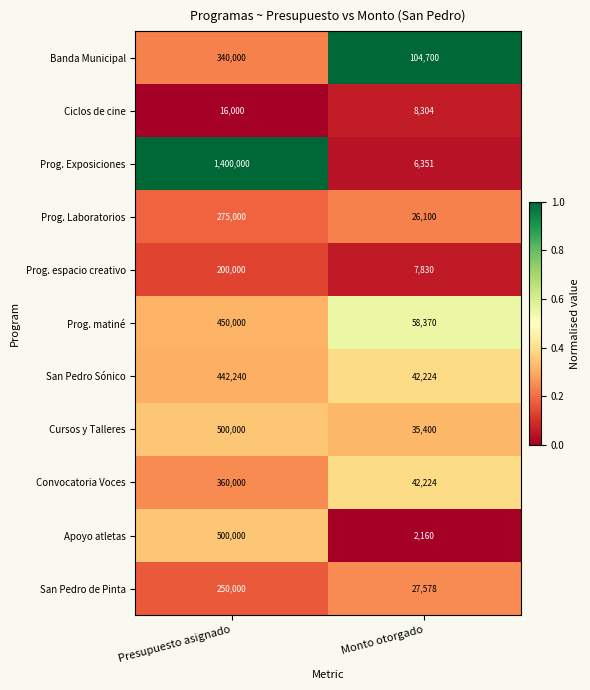

Reading right to left, transcribe all the data shown in this chart.

Banda Municipal: Monto otorgado=104700	Presupuesto asignado=340000
Ciclos de cine: Monto otorgado=8304	Presupuesto asignado=16000
Prog. Exposiciones: Monto otorgado=6351	Presupuesto asignado=1400000
Prog. Laboratorios: Monto otorgado=26100	Presupuesto asignado=275000
Prog. espacio creativo: Monto otorgado=7830	Presupuesto asignado=200000
Prog. matiné: Monto otorgado=58370	Presupuesto asignado=450000
San Pedro Sónico: Monto otorgado=42224	Presupuesto asignado=442240
Cursos y Talleres: Monto otorgado=35400	Presupuesto asignado=500000
Convocatoria Voces: Monto otorgado=42224	Presupuesto asignado=360000
Apoyo atletas: Monto otorgado=2160	Presupuesto asignado=500000
San Pedro de Pinta: Monto otorgado=27578	Presupuesto asignado=250000